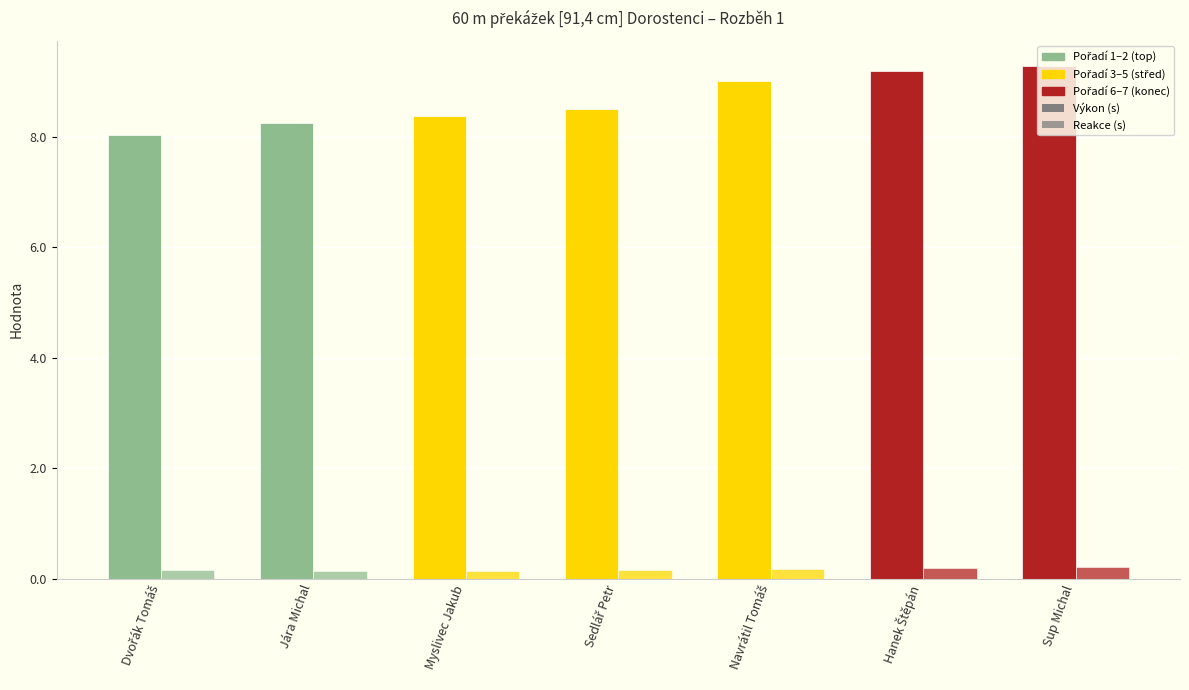

What is the sum of the Výkon (s) values at Myslivec Jakub and Jára Michal?

16.6